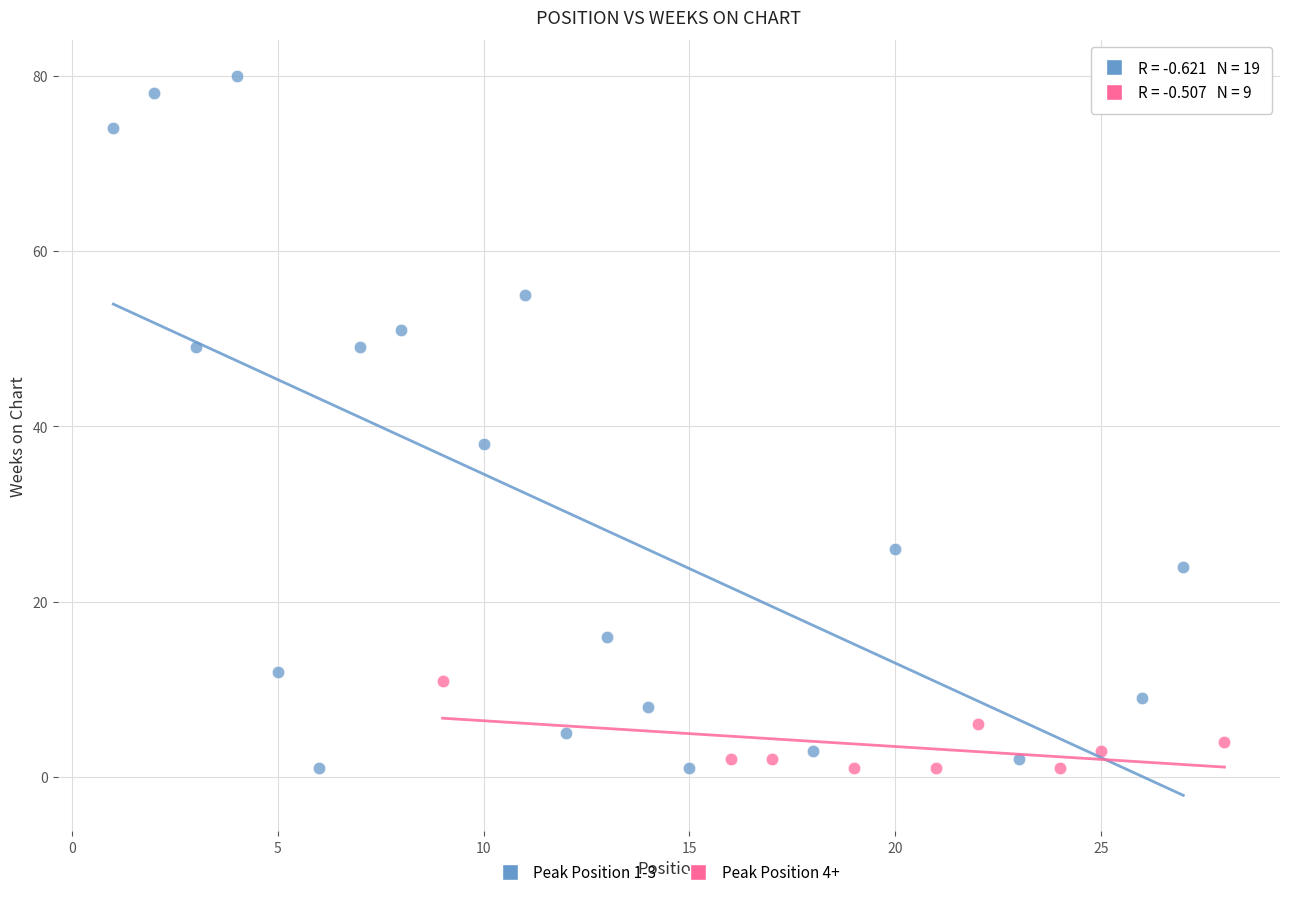

Which series reaches the maximum Y coordinate?

Peak Position 1-3